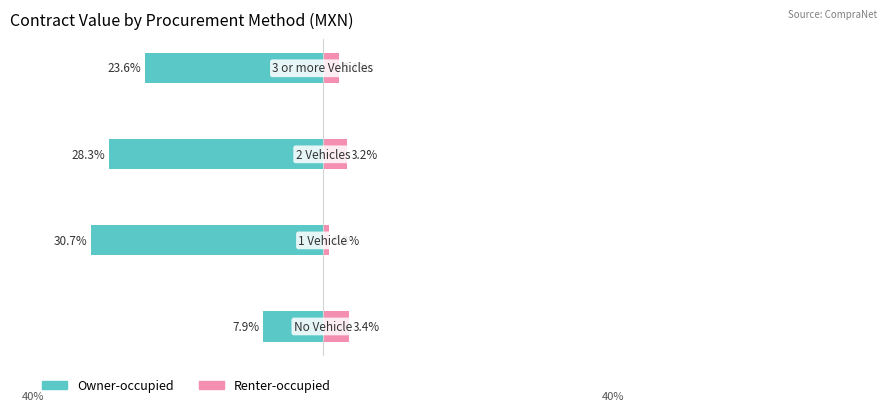

What is the value of the Owner-occupied bar at the 1st from the left?

-7.9